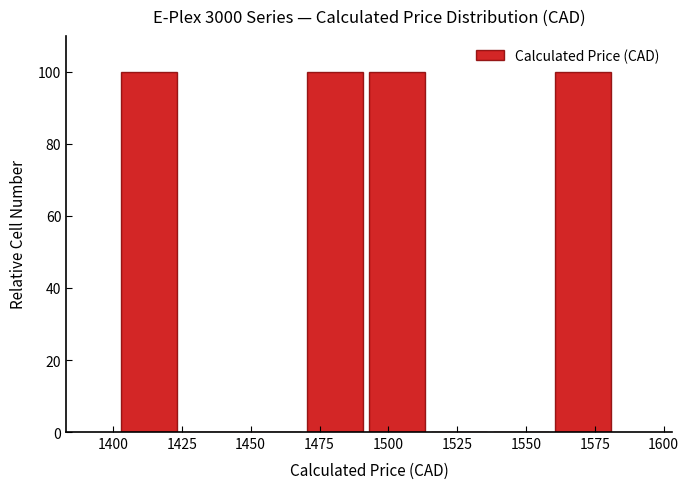

Reading left to right, transcribe this chart: for each bar, give the range it covers on the x-axis and its height. Neither the bar edges nor the heights are printed on the chart, so give them approximately, as read against the axes.

1403.0 to 1425.5: 100
1425.5 to 1448.0: 0
1448.0 to 1470.5: 0
1470.5 to 1493.0: 100
1493.0 to 1515.5: 100
1515.5 to 1538.0: 0
1538.0 to 1560.5: 0
1560.5 to 1583.0: 100